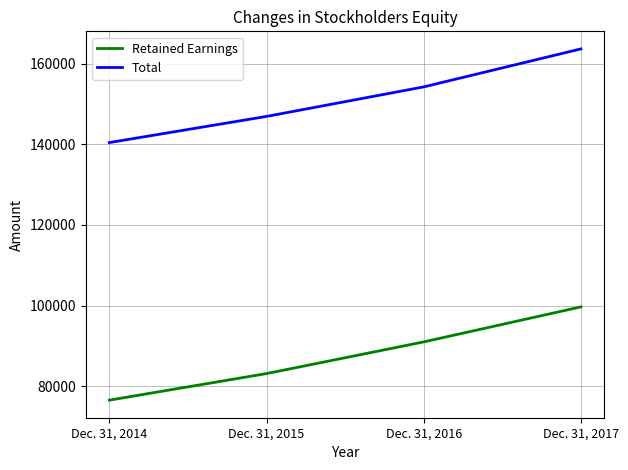

Which series has the largest total across all categories?

Total